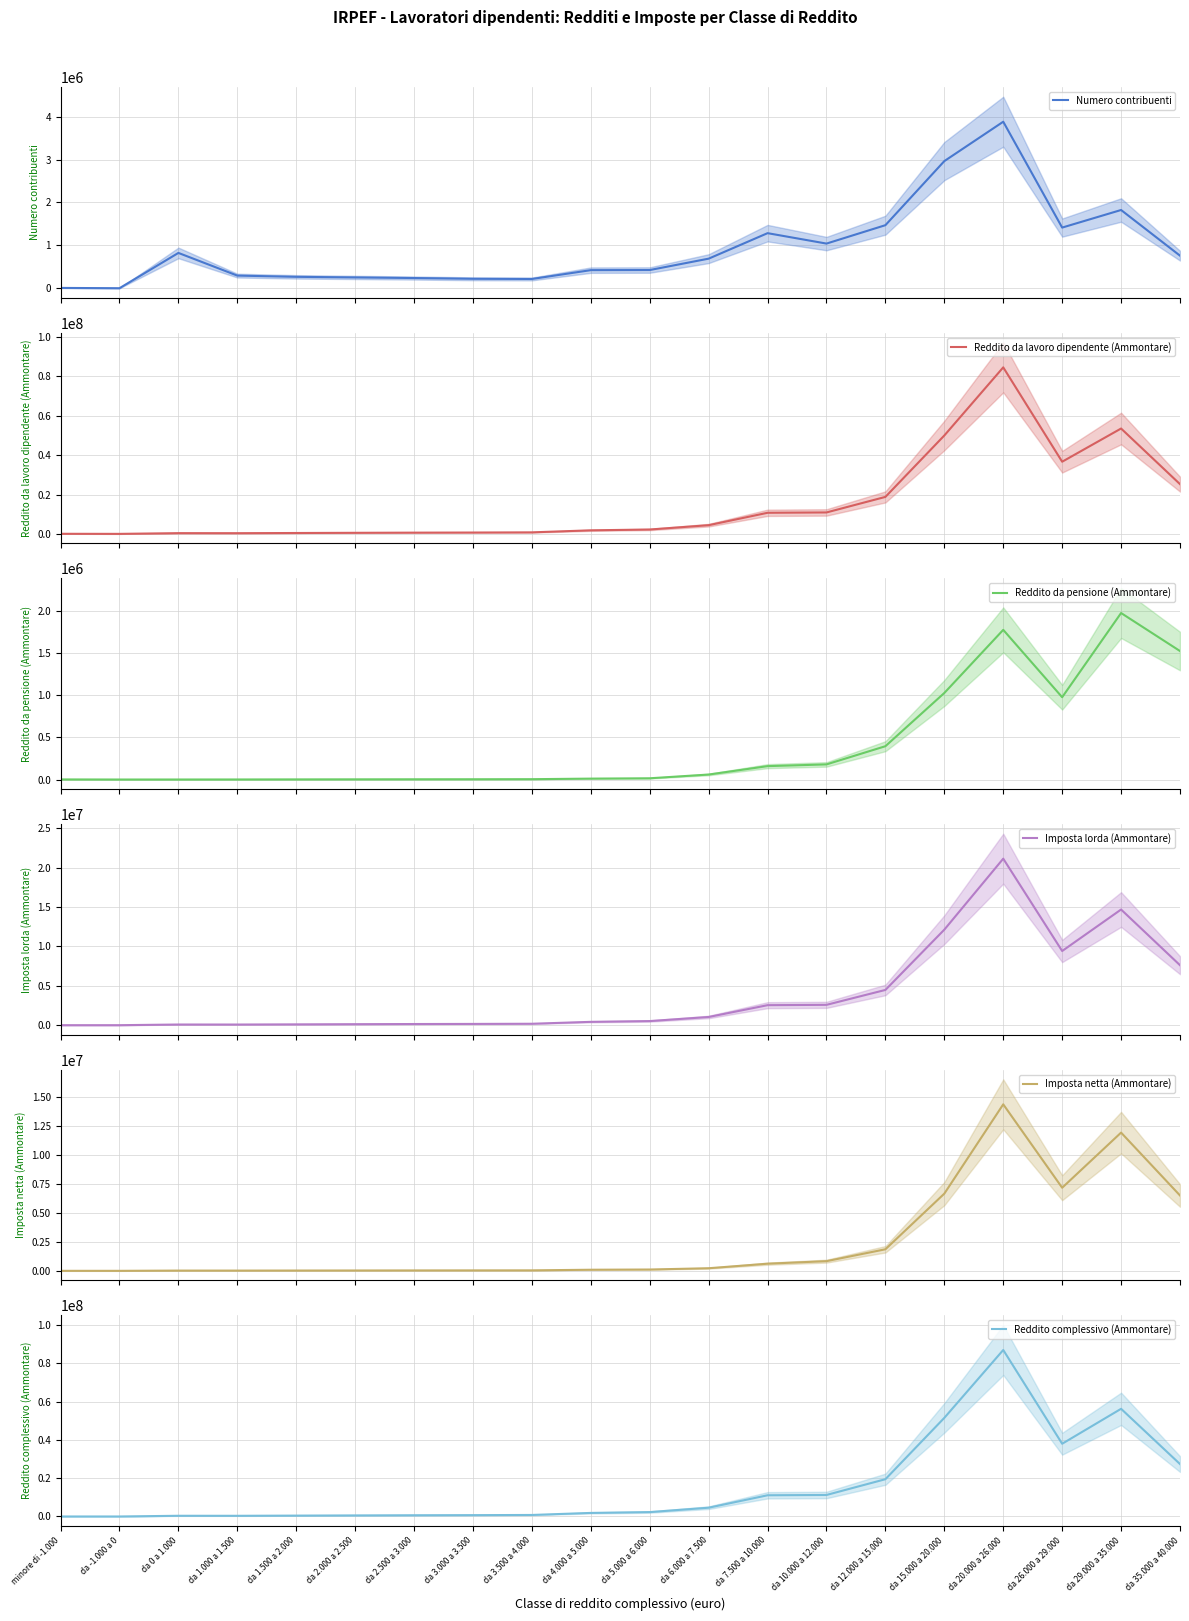

What is the approximate value of Numero contribuenti at da 29.000 a 35.000, to the nearest 10?

1823460